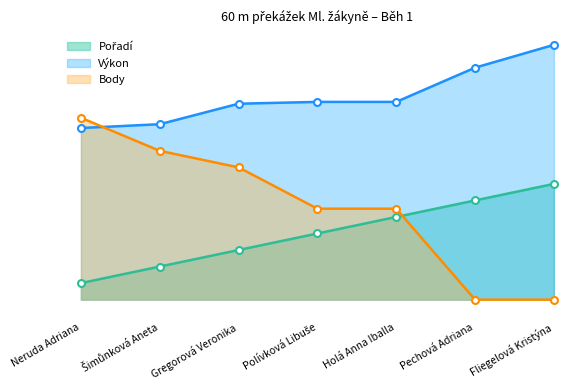

True or false: Body has a value of -4.9 at Pechová Adriana.

False